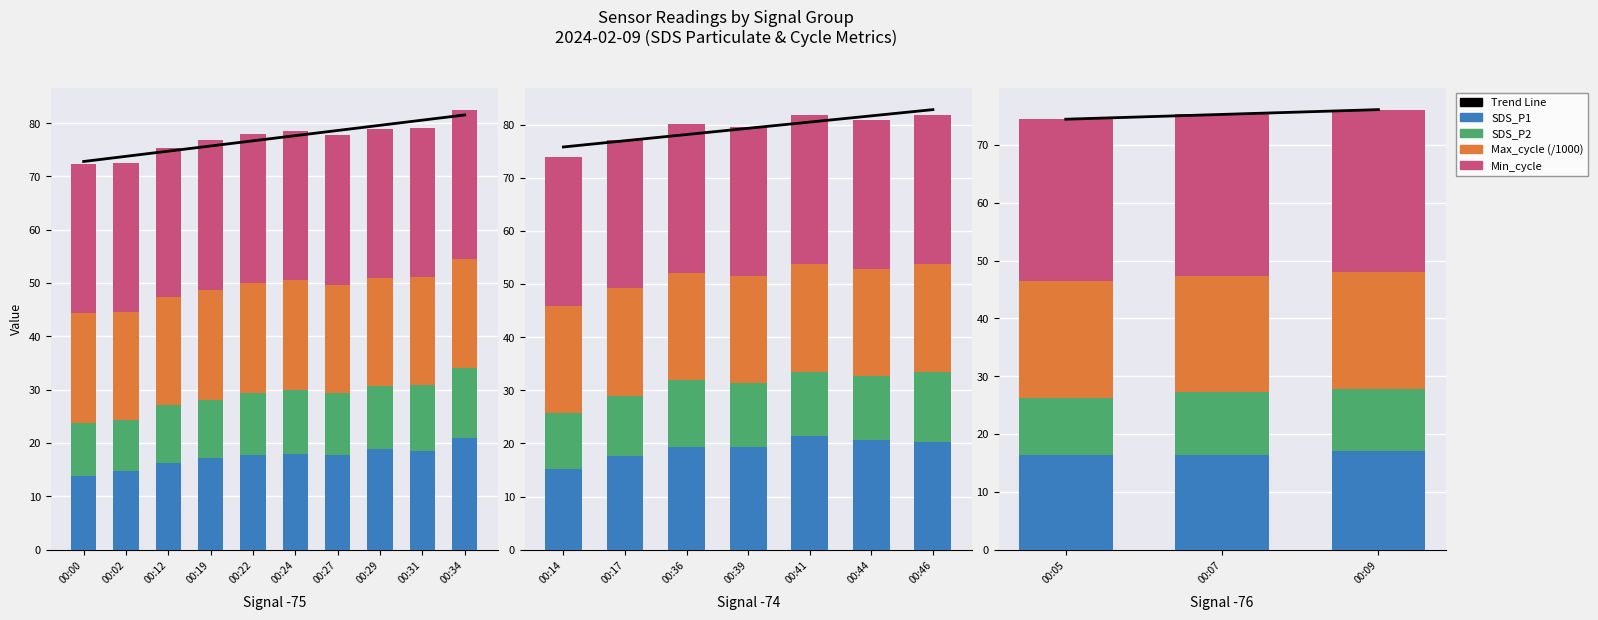

True or false: Max_cycle (/1000) has a value of 20.2 at 00:07.

True